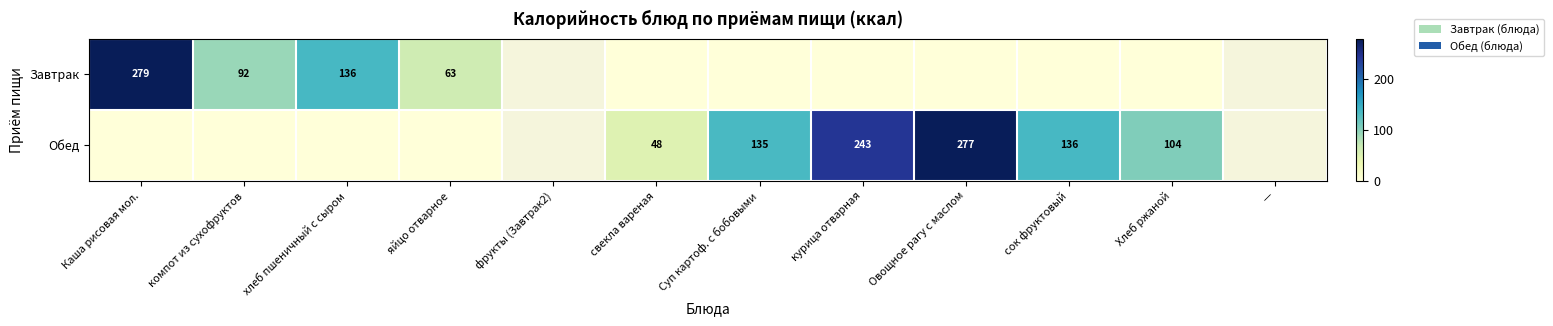

True or false: Завтрак has a value of 63 at яйцо отварное.

True